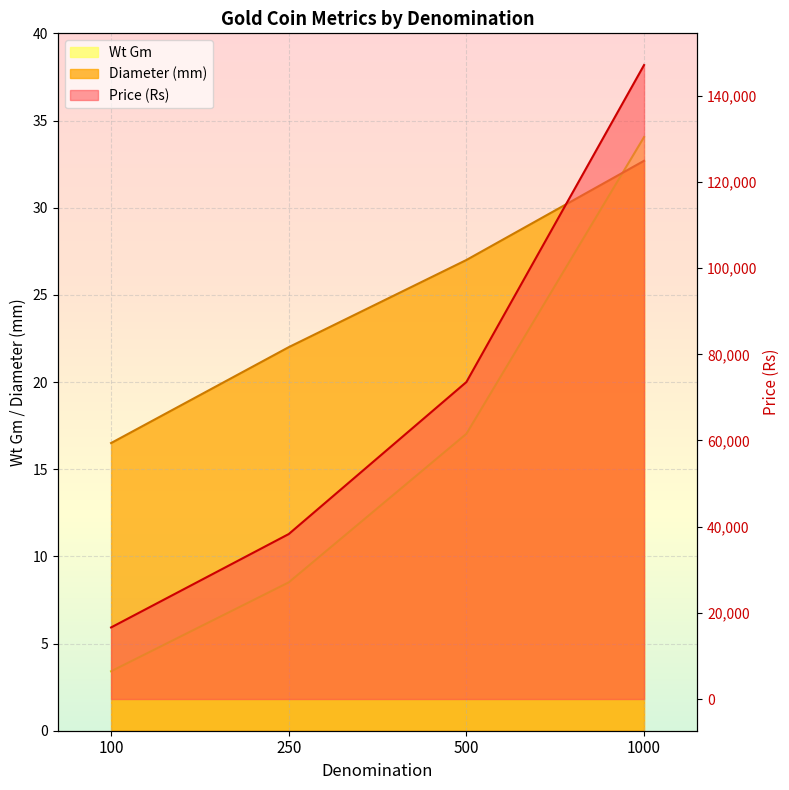

What is the greatest value displayed?

147130.0